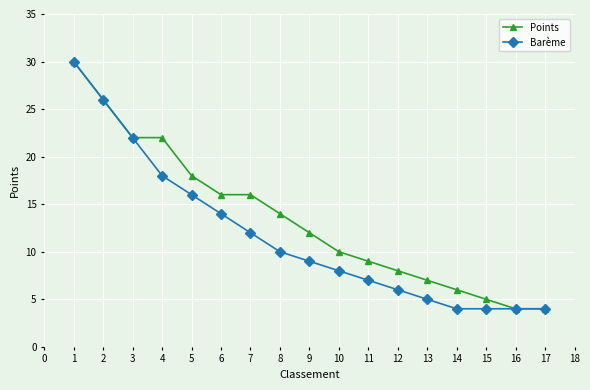

Is it true that Points equals 12 at 4?

False